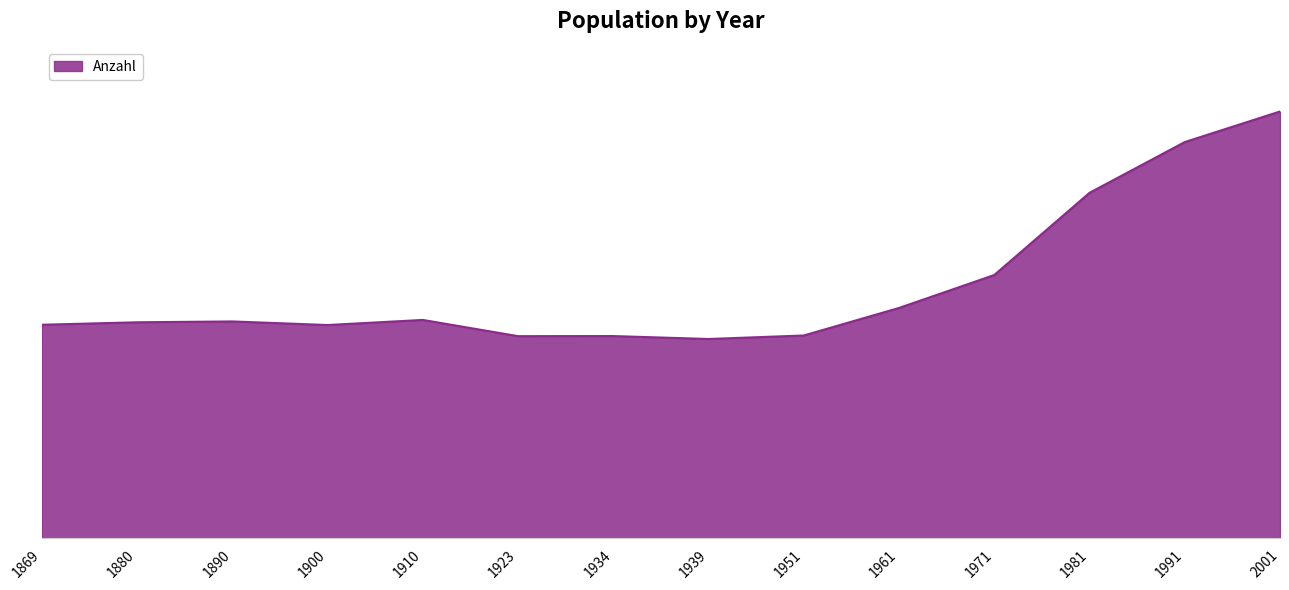

At which category does the chart reach its peak across all series?

2001